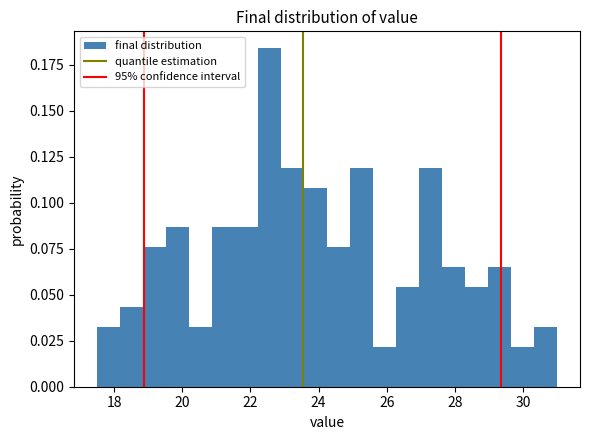

Around what value on the x-axis is the tallest bar? Give the approximate position of its centre, as read against the axis.

22.6